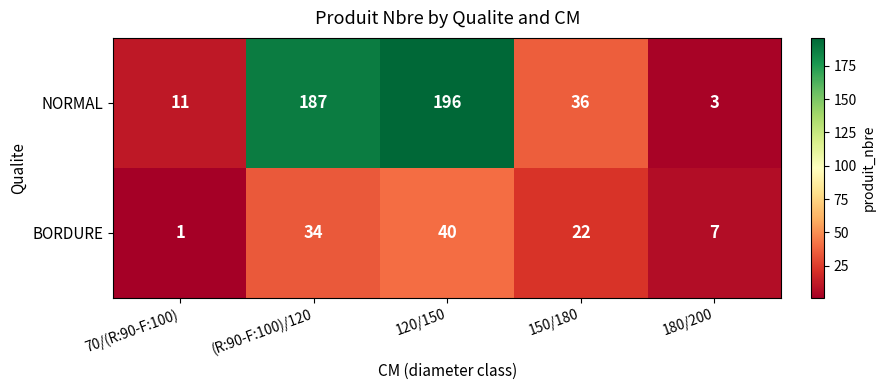

What value does the NORMAL series have at 150/180, to the nearest 10?

40